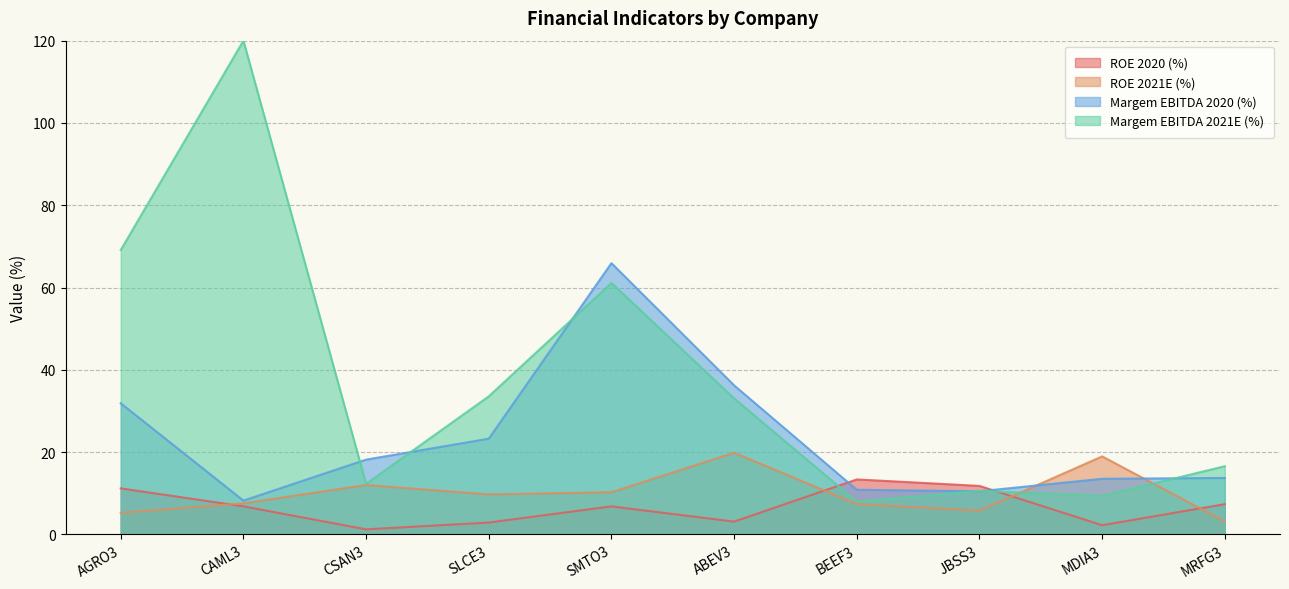

At which label is Margem EBITDA 2020 (%) closest to 37?

ABEV3